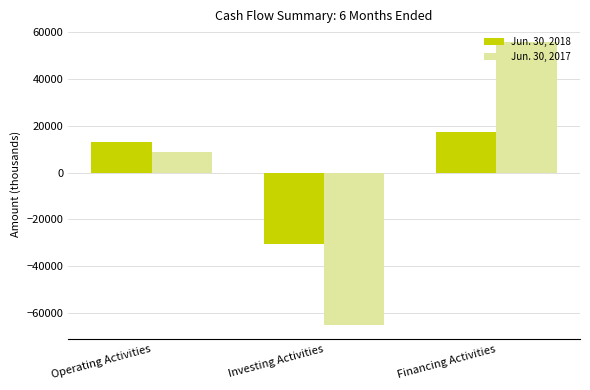

Which category has the highest value across all series?

Financing Activities